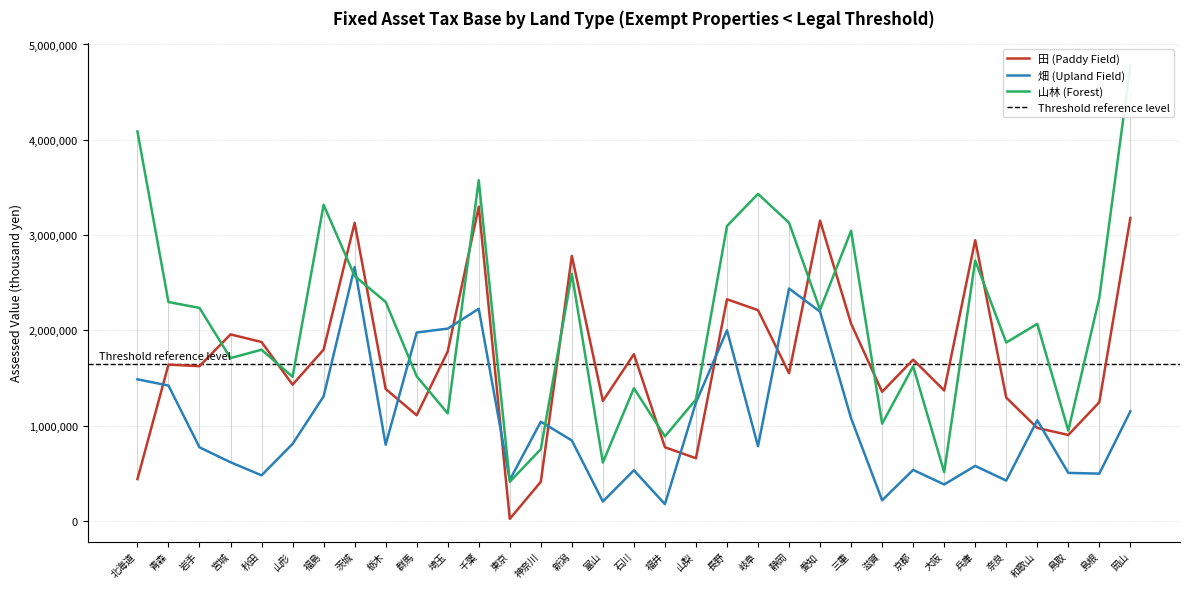

True or false: 畑 (Upland Field) has more than 2 points higher than both neighbors.

True